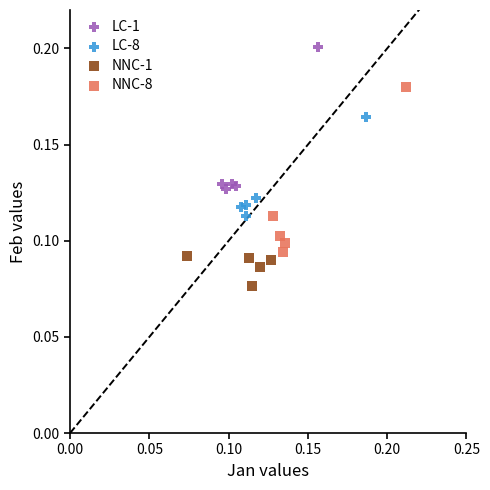

Which series contains the lowest Y value?

NNC-1